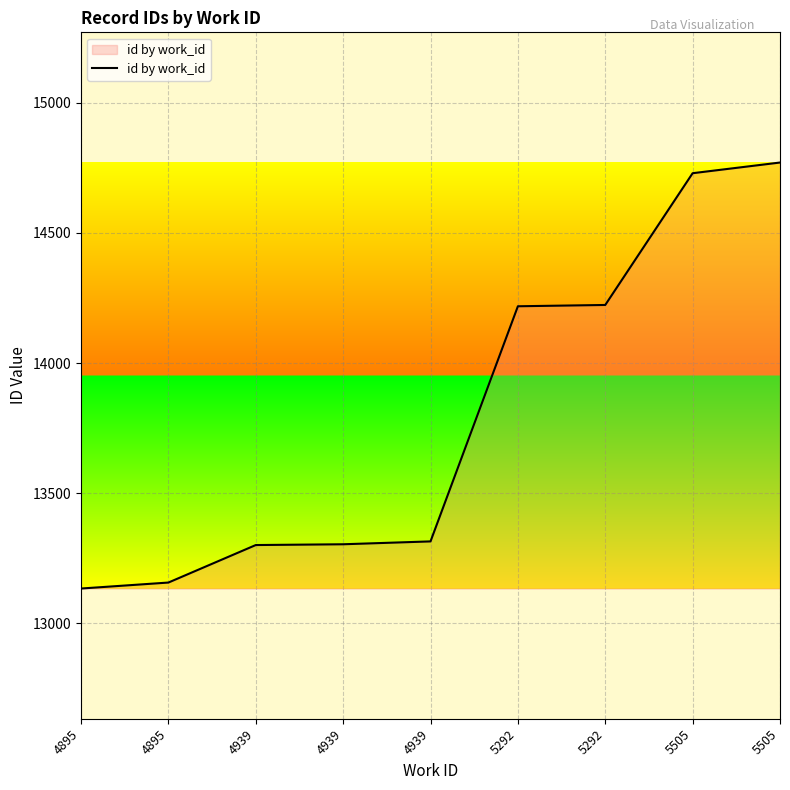

How many lines are shown in the chart?

1